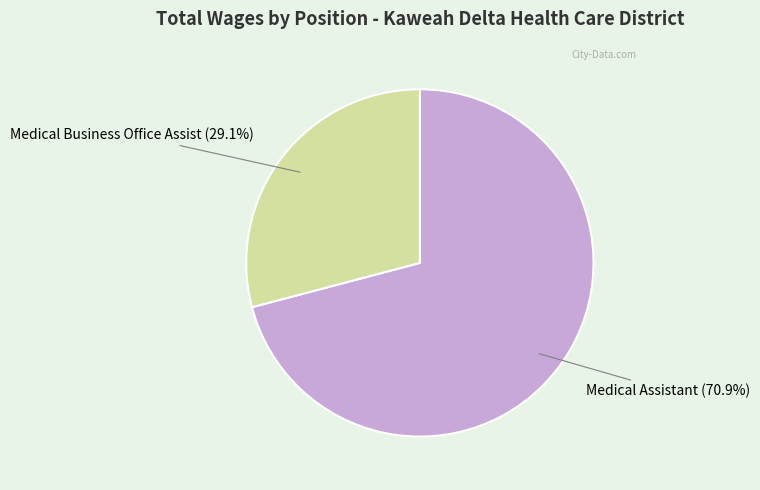

Count the number of slices in the pie.

2